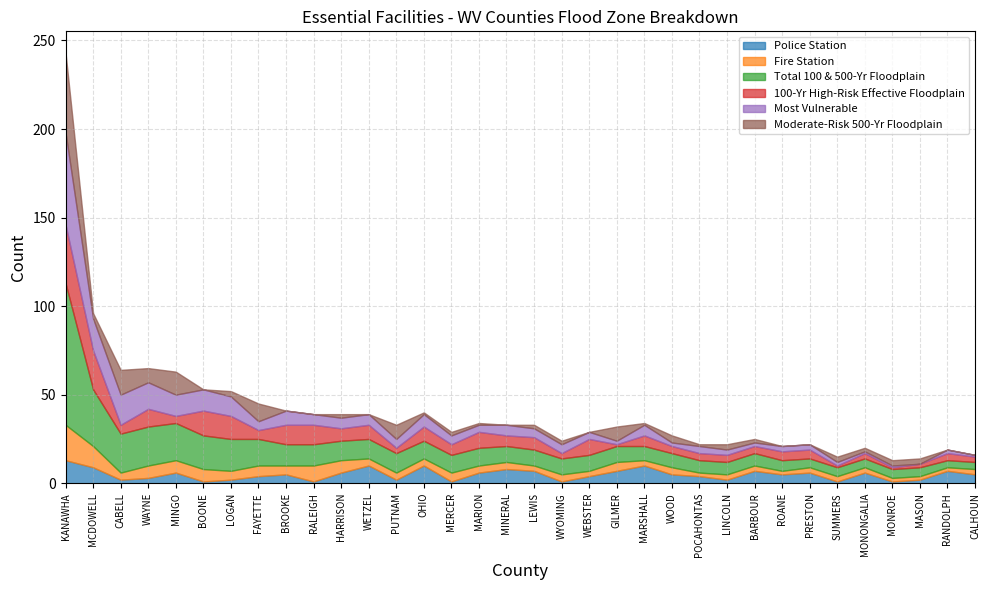

How many lines are shown in the chart?

6